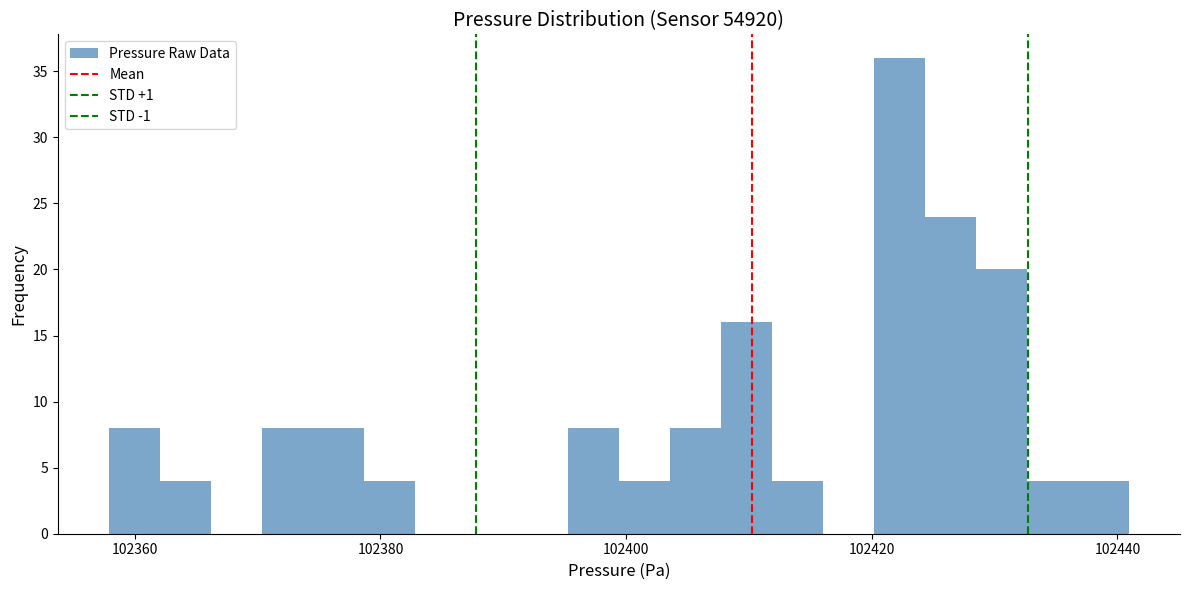

Read against the x-axis, roughly where is the centre of the tallest bar?

102422